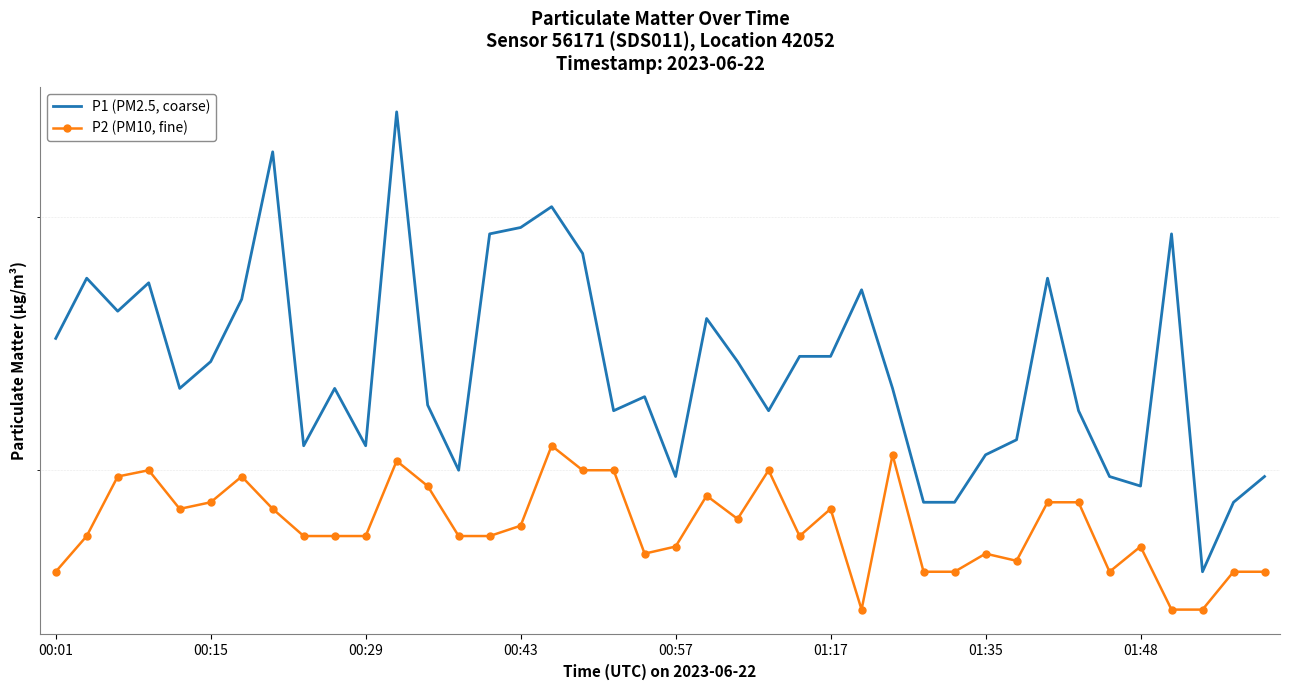

True or false: P2 (PM10, fine) and P1 (PM2.5, coarse) cross at least once.

False